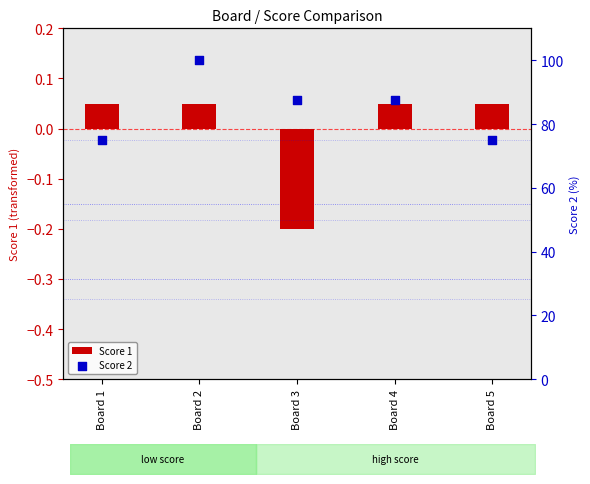

What is the total value across all series at Board 4?

87.5